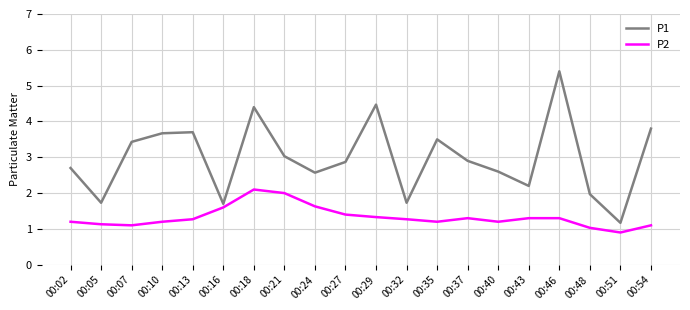

At which category does P2 reach its first local peak?

00:18